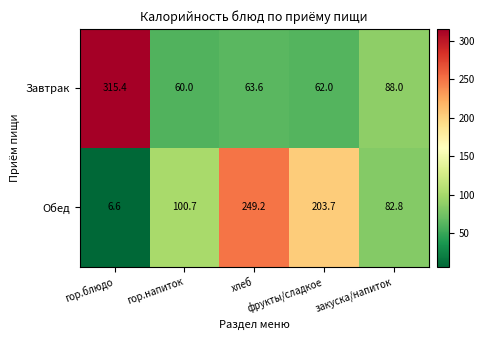

What is the difference between the highest and lowest values at гор.блюдо?

308.8